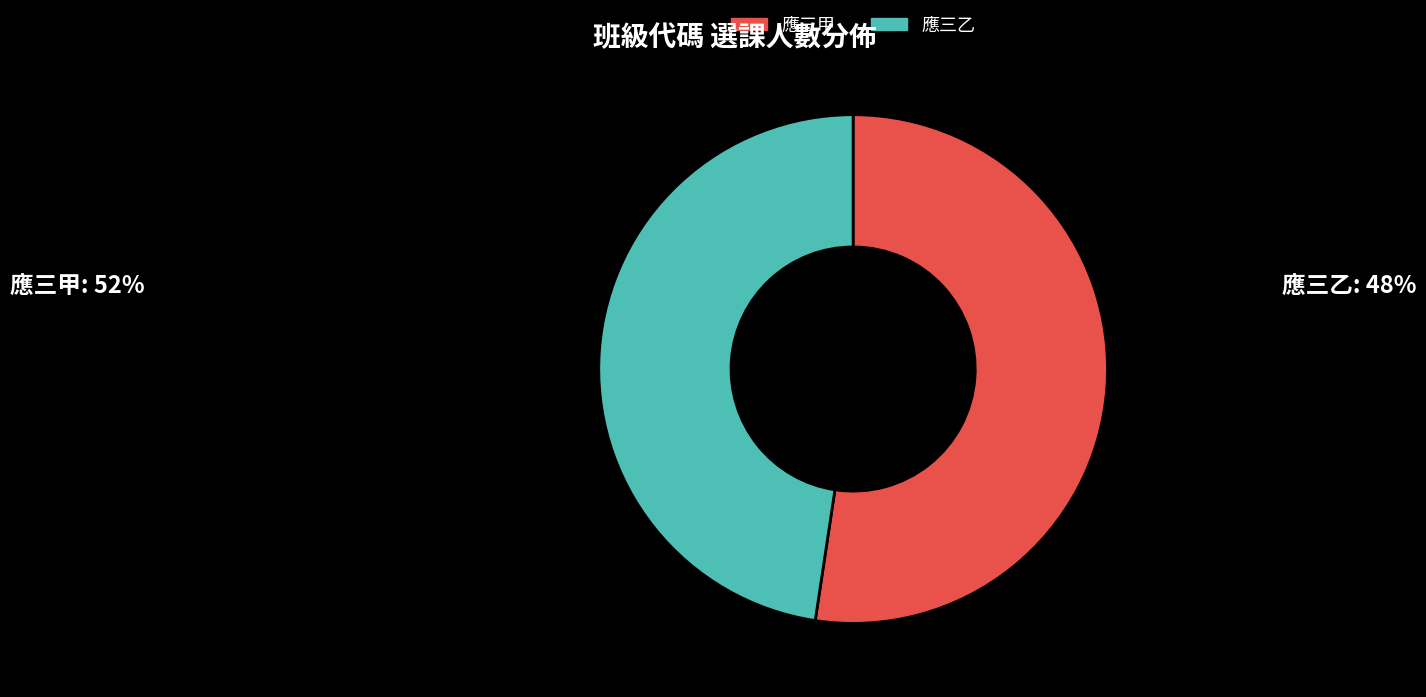

Combined, do 應三乙 and 應三甲 account for over 50%?

Yes